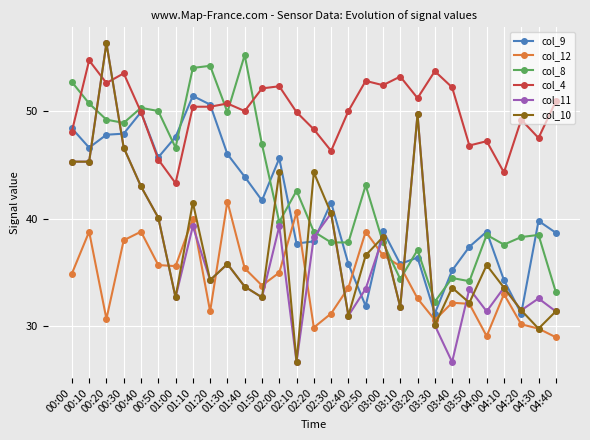

True or false: col_4 has more than 2 points higher than both neighbors.

True